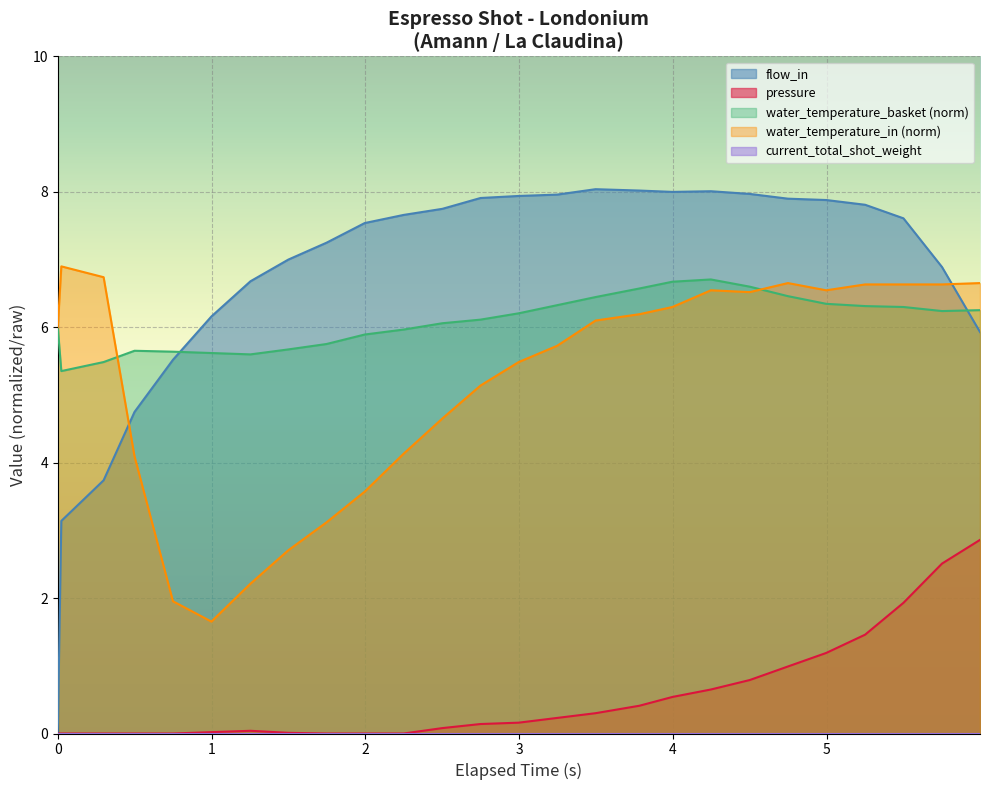

True or false: water_temperature_basket and pressure cross at least once.

False